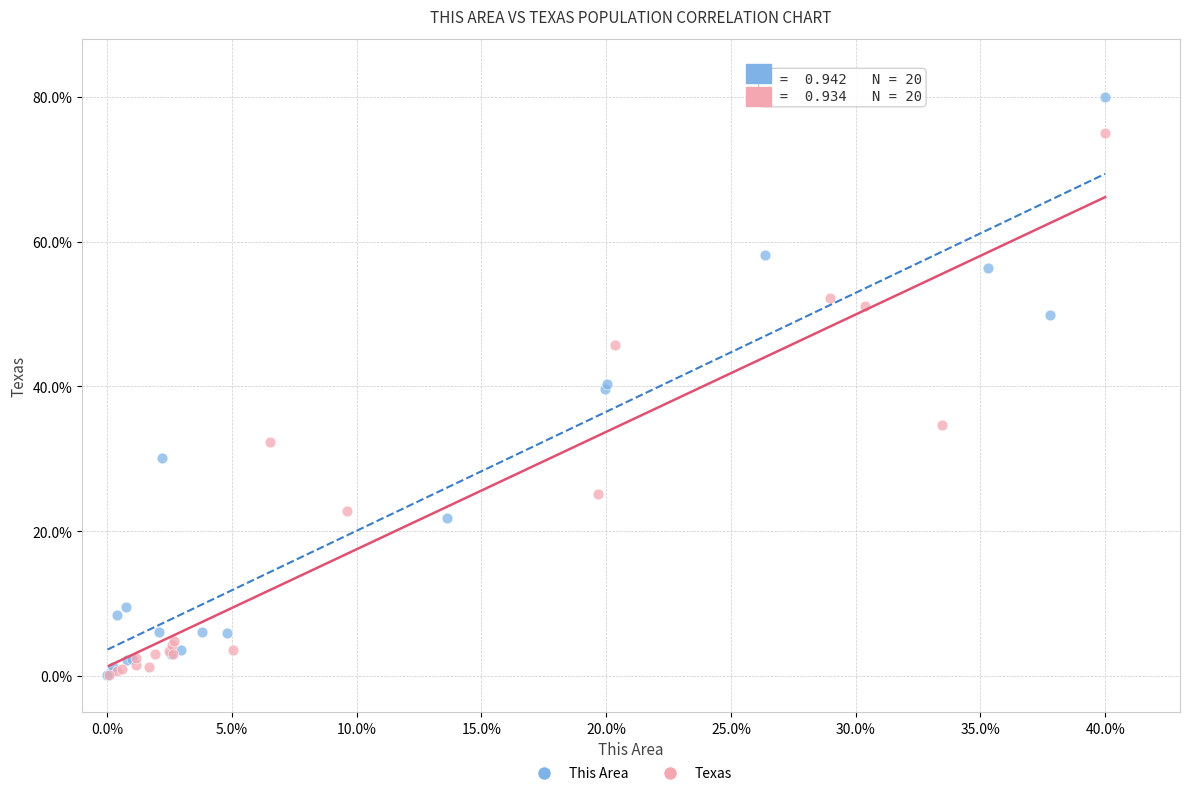

Which series has the widest spread of Y values?

This Area